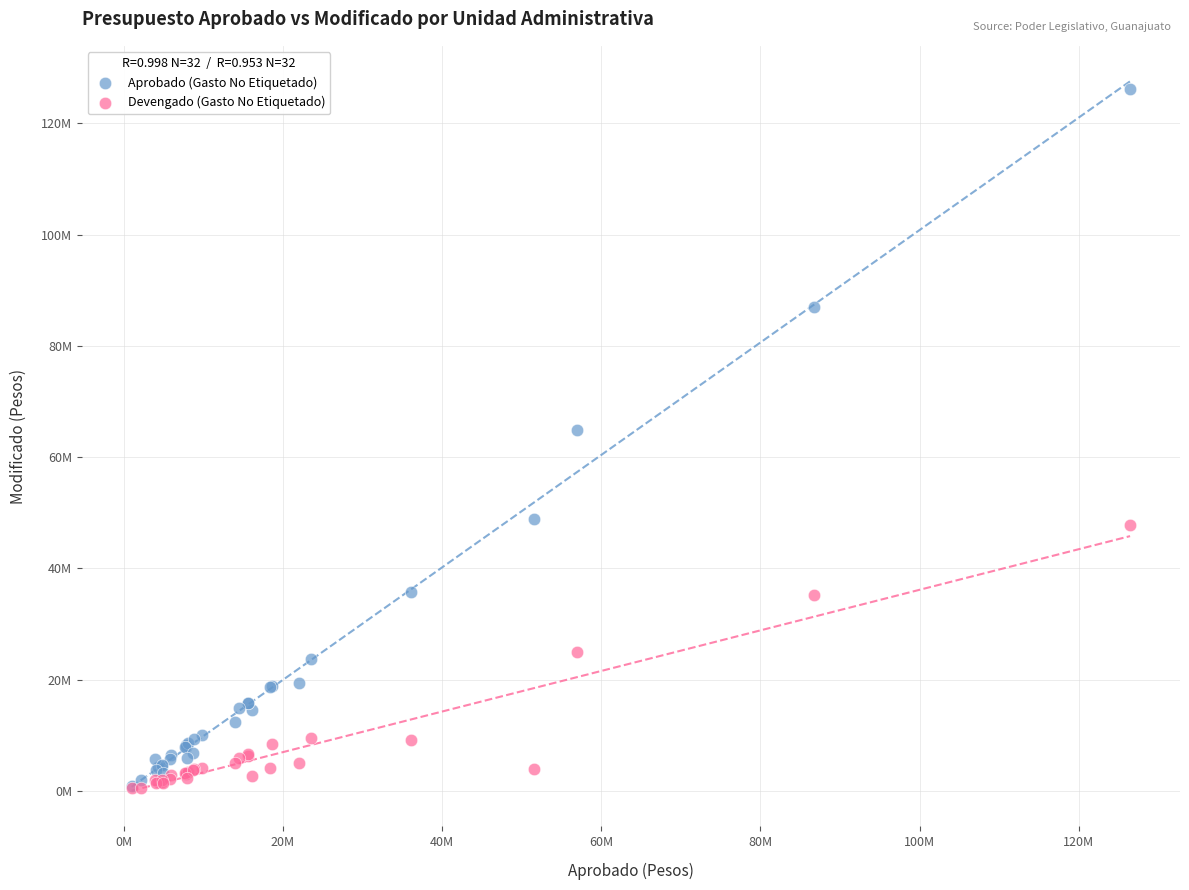

What are all the series names shown in the legend?

Aprobado (Gasto No Etiquetado), Devengado (Gasto No Etiquetado)